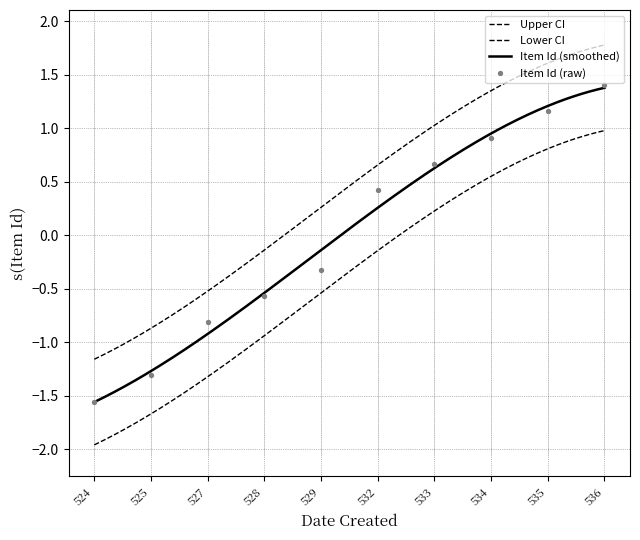

What is the change in value from 524 to 532?

+2.0